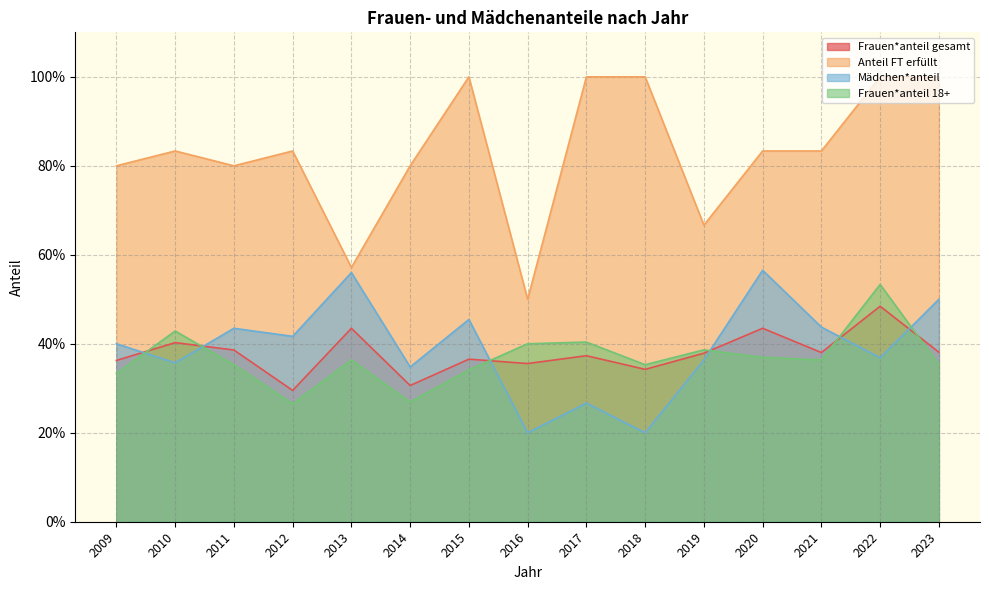

Between 2013 and 2022, which is larger?

2022